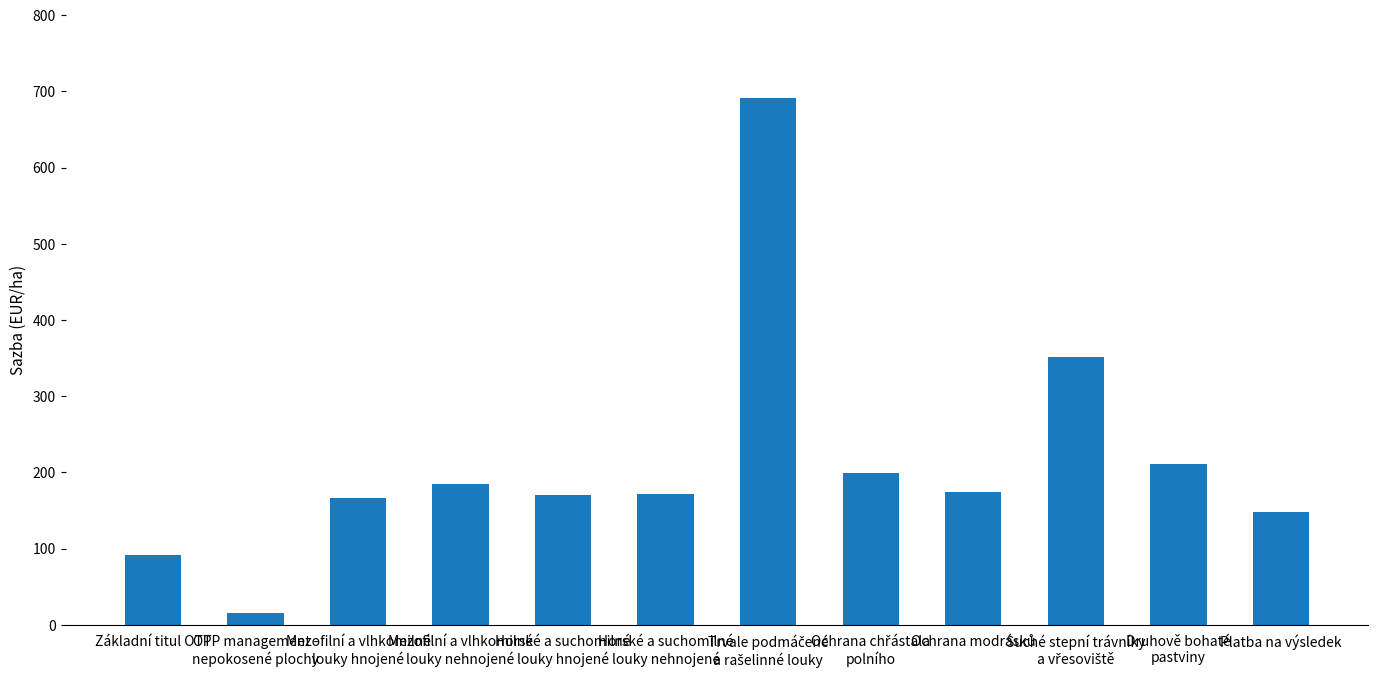

What is the difference between the maximum and minimum values?

676